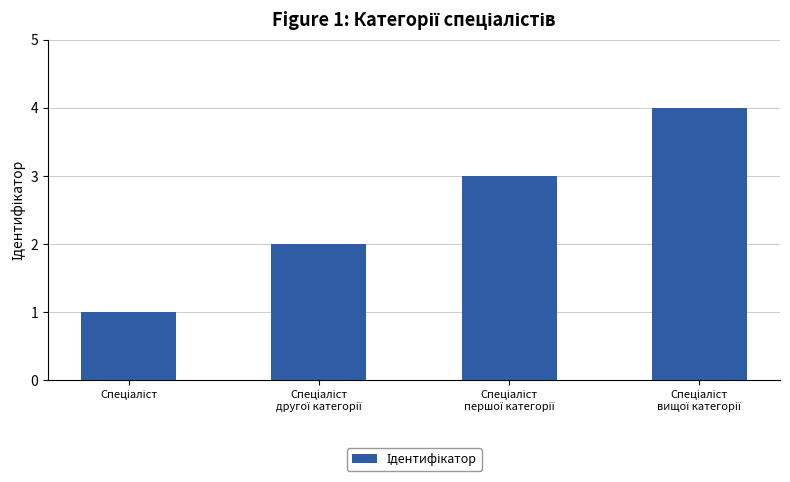

Count the number of data series in this chart.

1